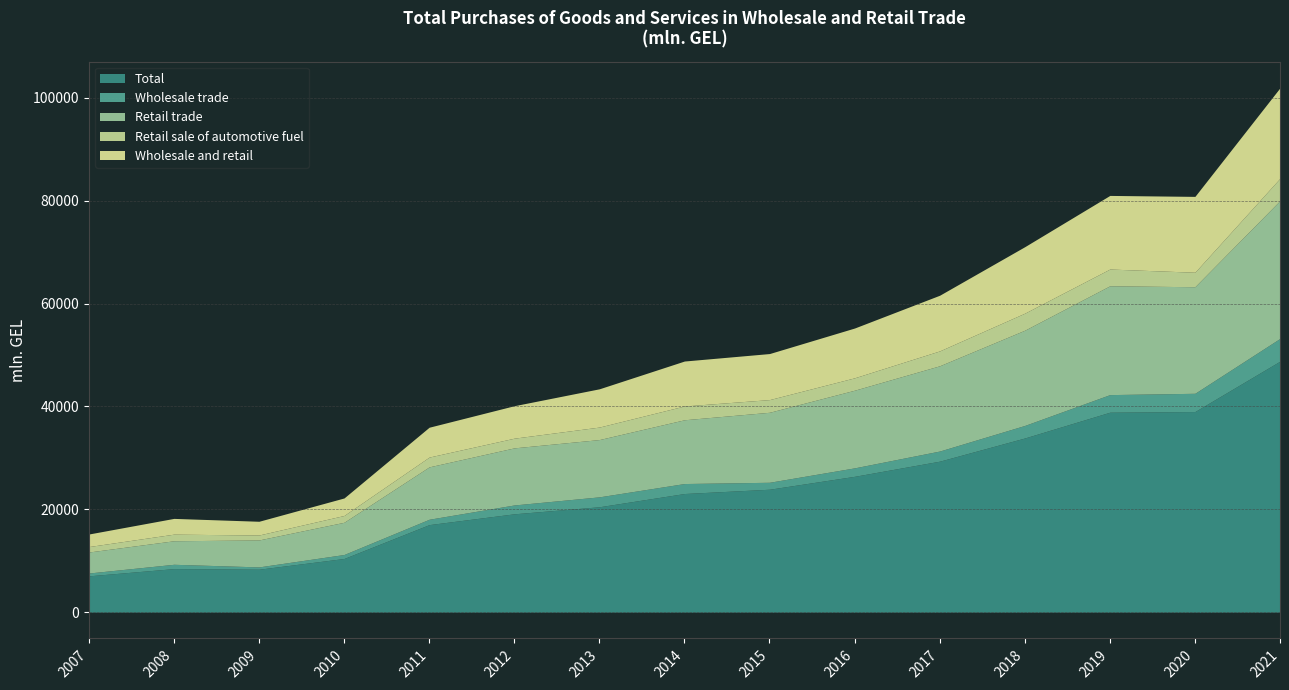

How many interior local peaks does the Retail sale of automotive fuel series have?

4